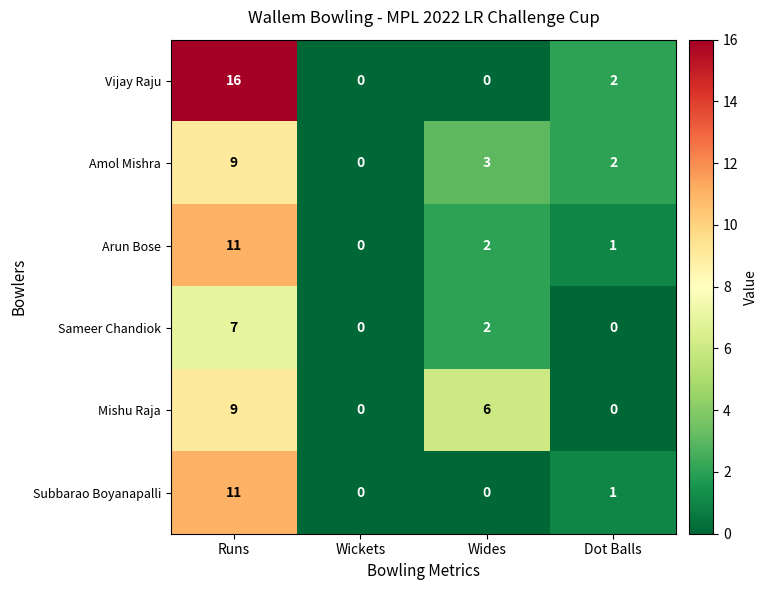

Is it true that Mishu Raja equals 6 at Wides?

True